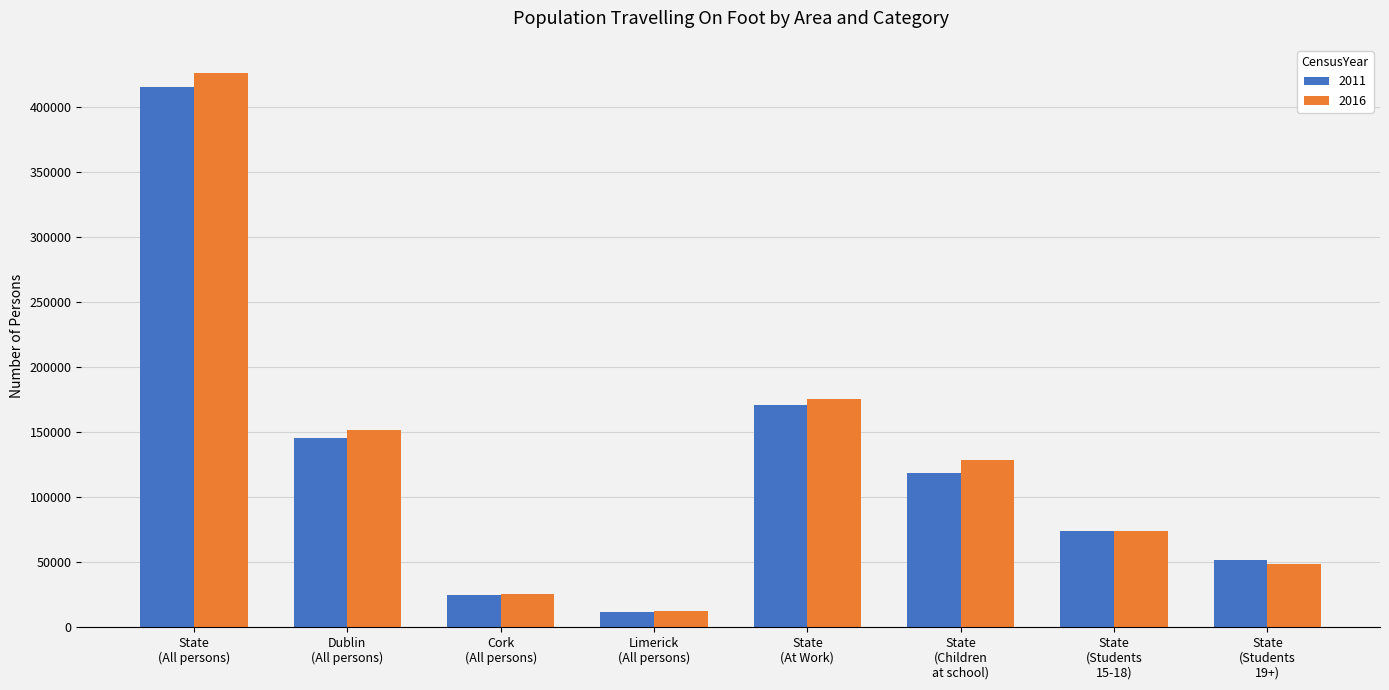

What value does the 2011 series have at State
(Children
at school), to the nearest 50?

118500